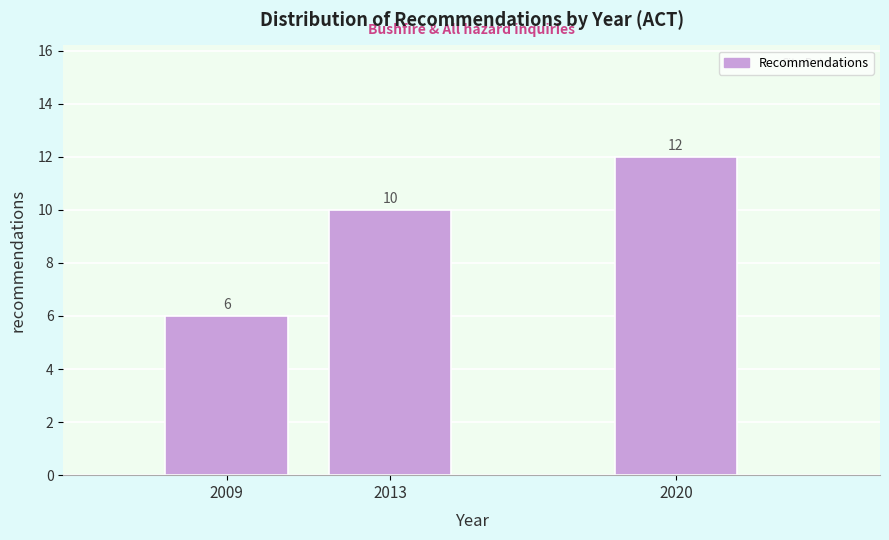

Reading left to right, list all the values displayed in this chart.

6	10	12